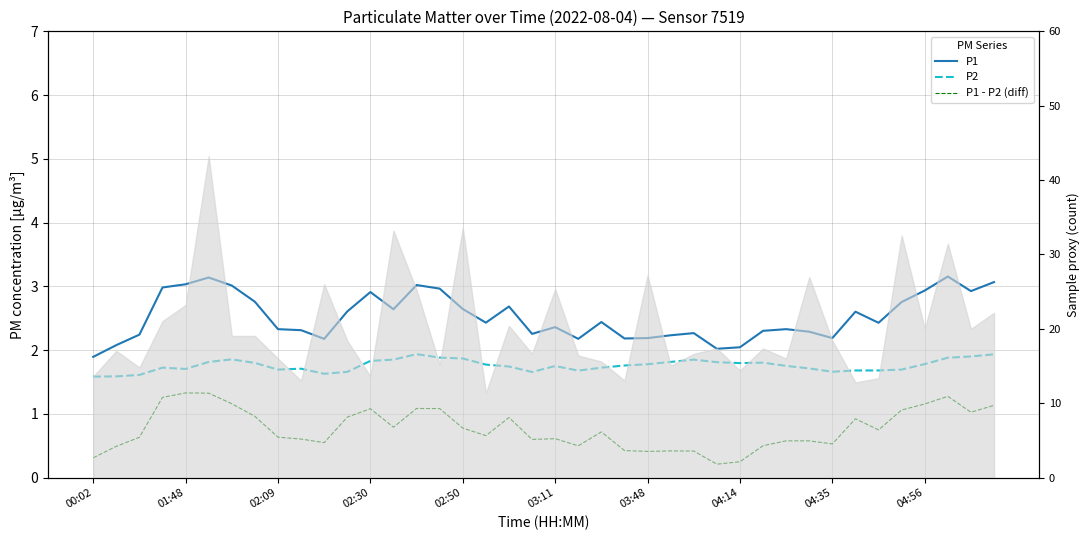

How many interior local valleys does the P1 series have?

10